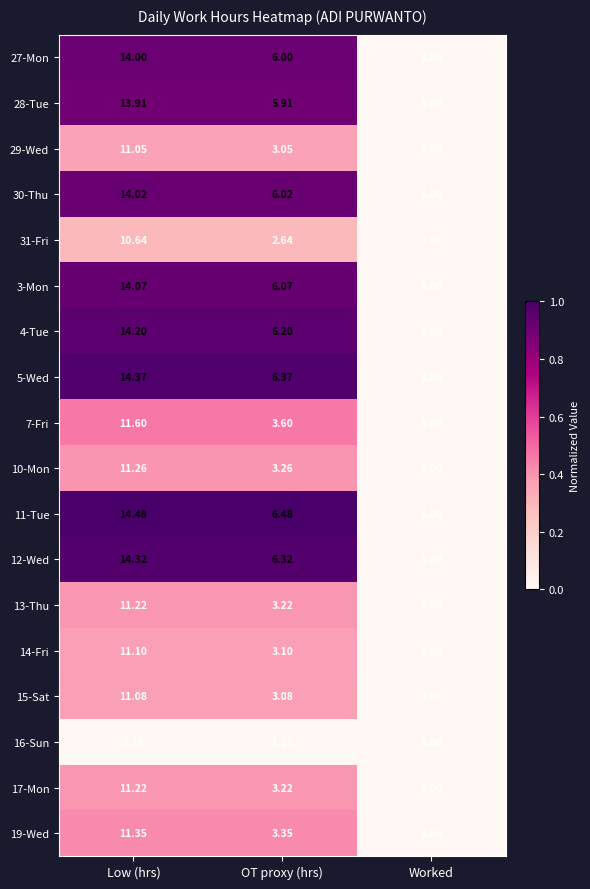

Which category has the highest value in the 28-Tue series?

Low (hrs)